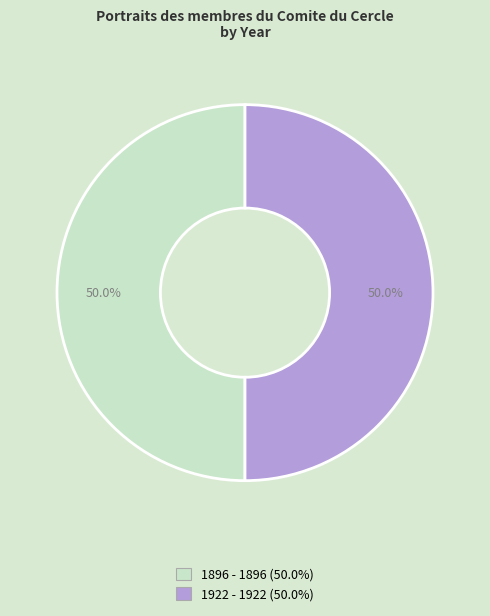

What is the ratio of the value at 1896 - 1896 to the value at 1922 - 1922?

1.0